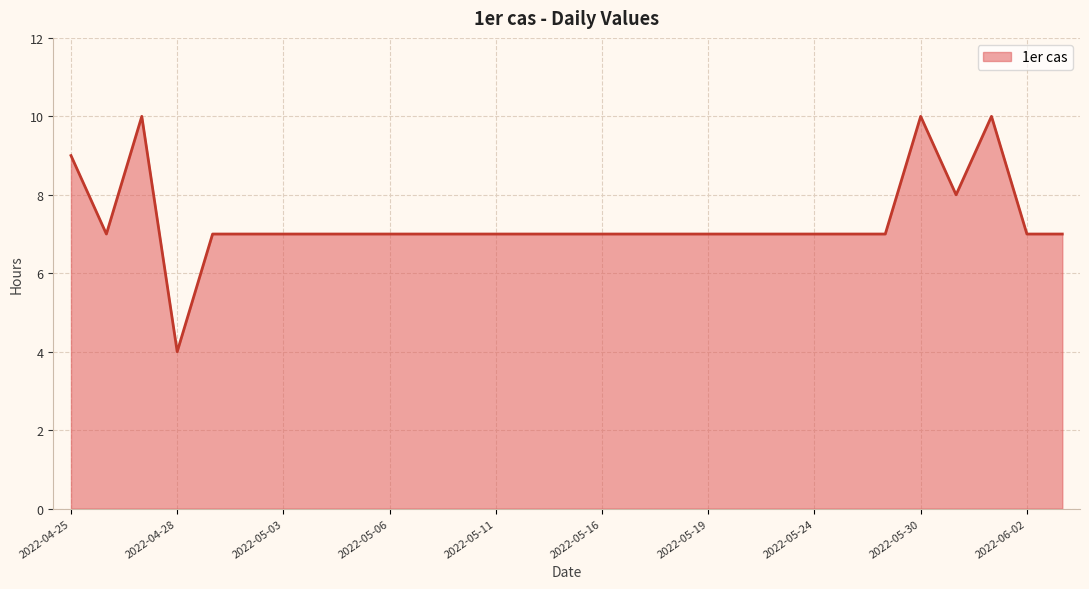

What is the difference between the maximum and minimum values?

6